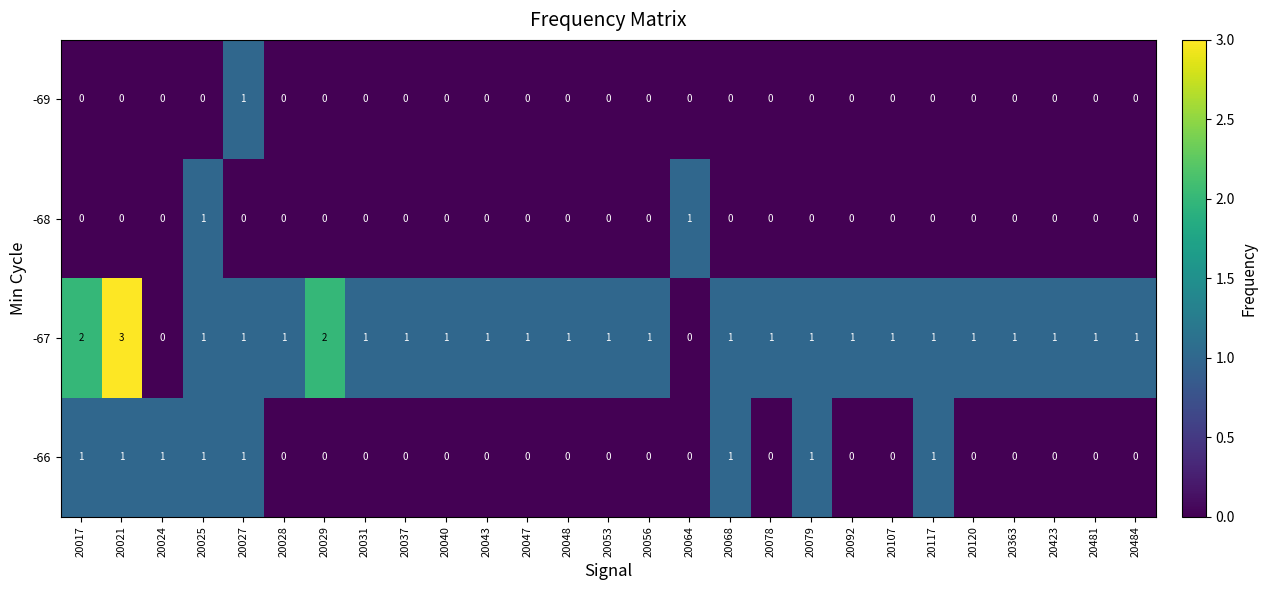

At which category is the sum across all series the highest?

20021